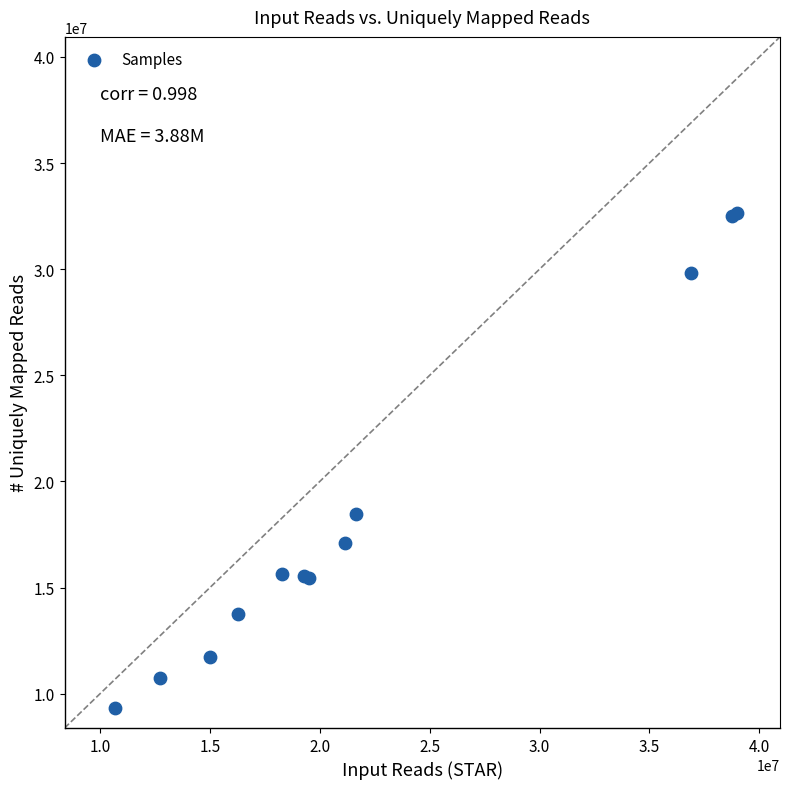

What Y value in the scatter plot is closest to 20975407?

18480906